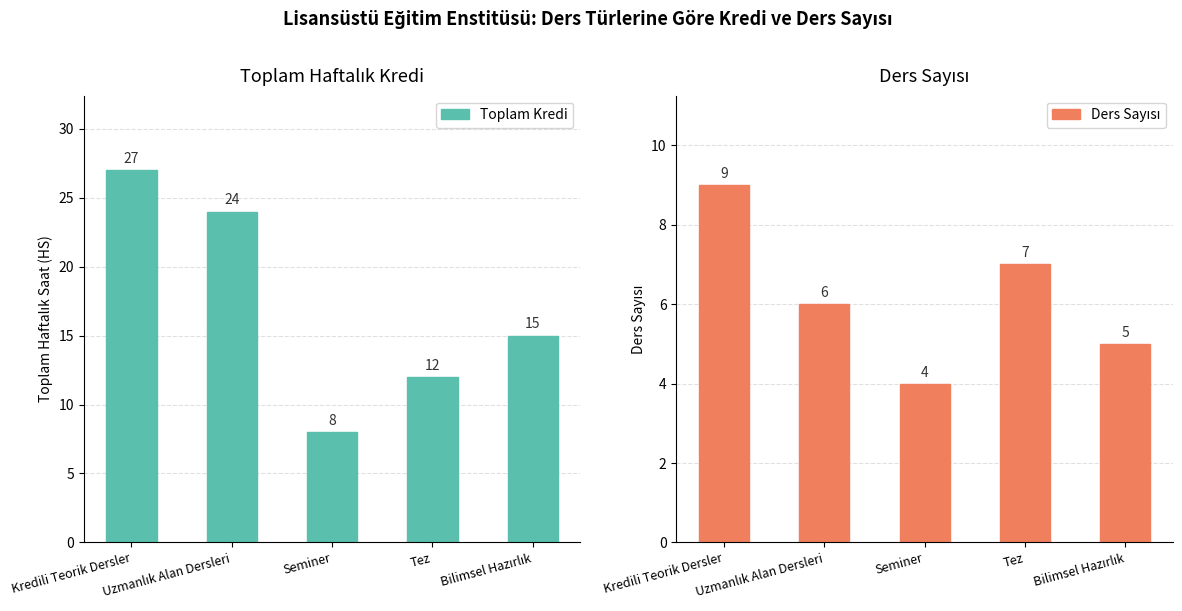

What is the difference between the Ders Sayısı values at Kredili Teorik Dersler and Seminer?

5